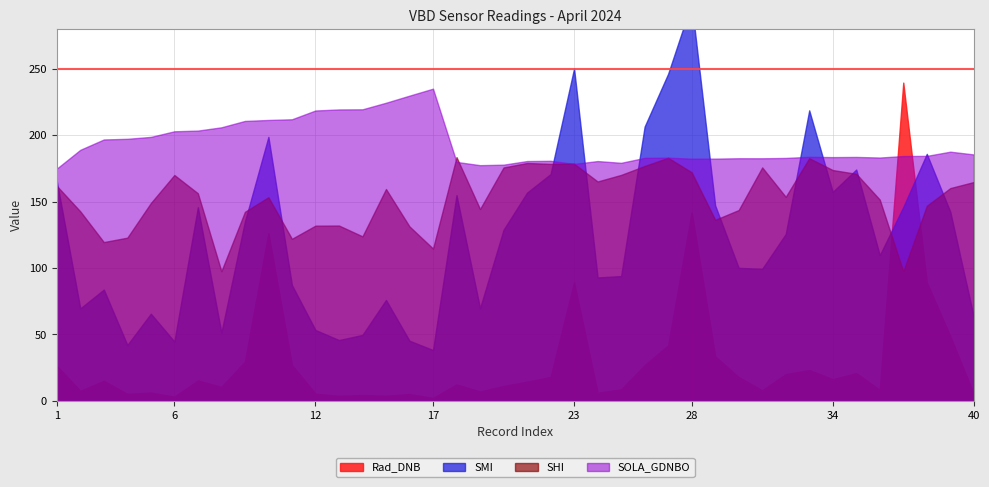

How many lines are shown in the chart?

4